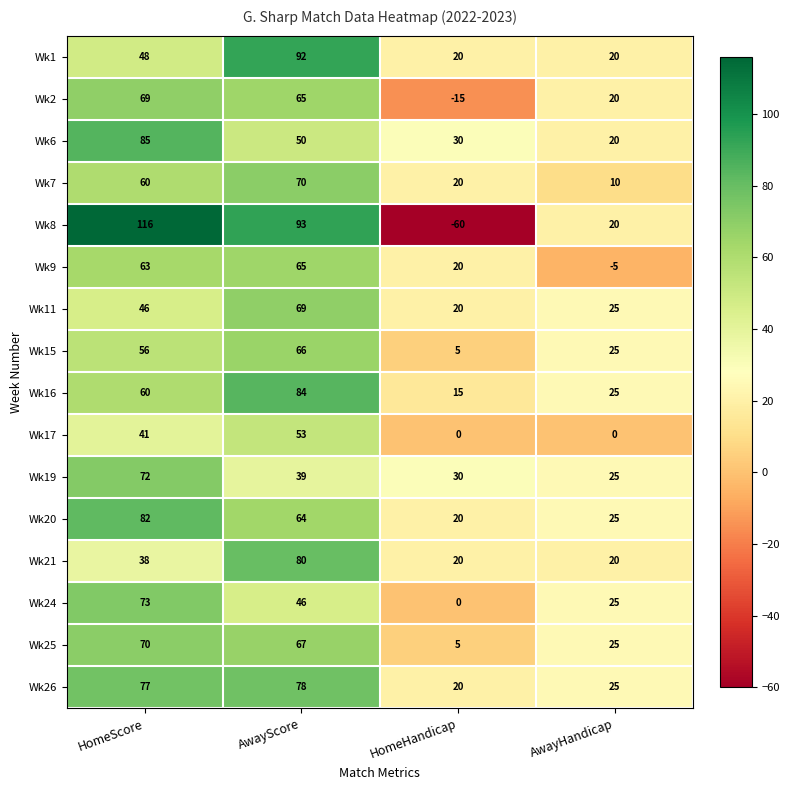

Rank the categories by Wk6 value from highest to lowest.

HomeScore, AwayScore, HomeHandicap, AwayHandicap